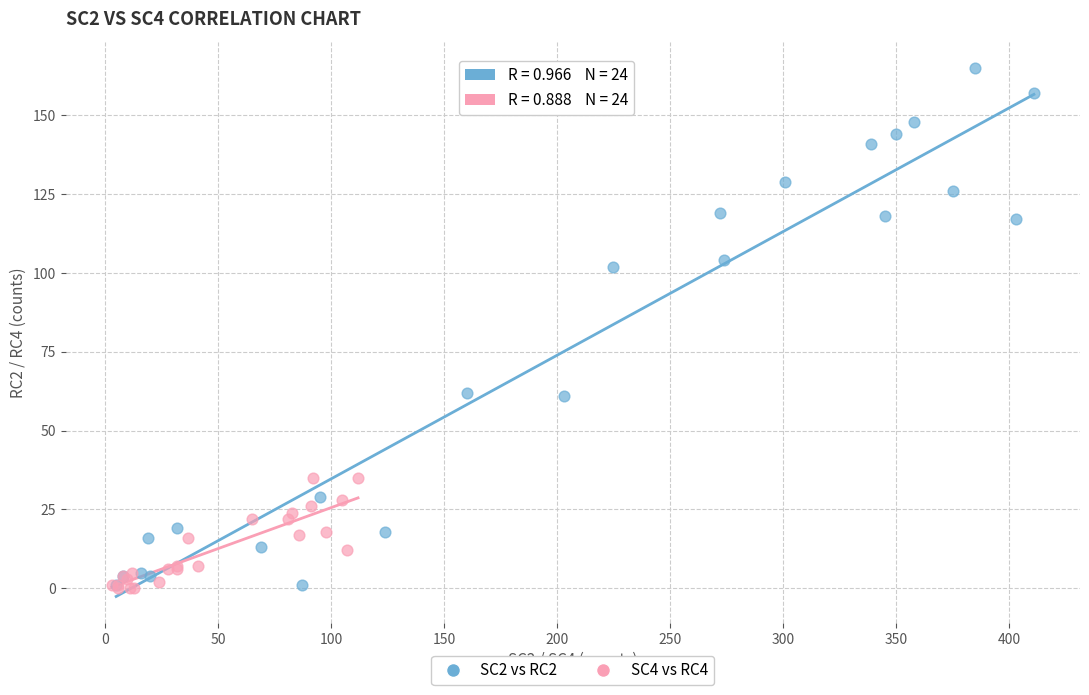

Which series has the widest spread of Y values?

SC2 vs RC2